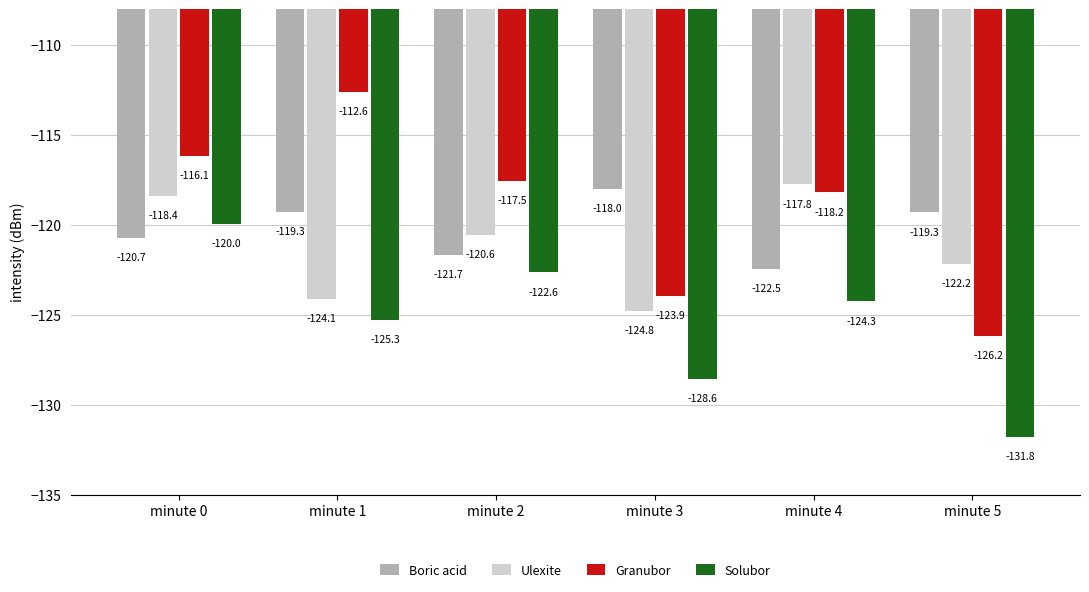

Which label corresponds to the largest value in the chart?

minute 1